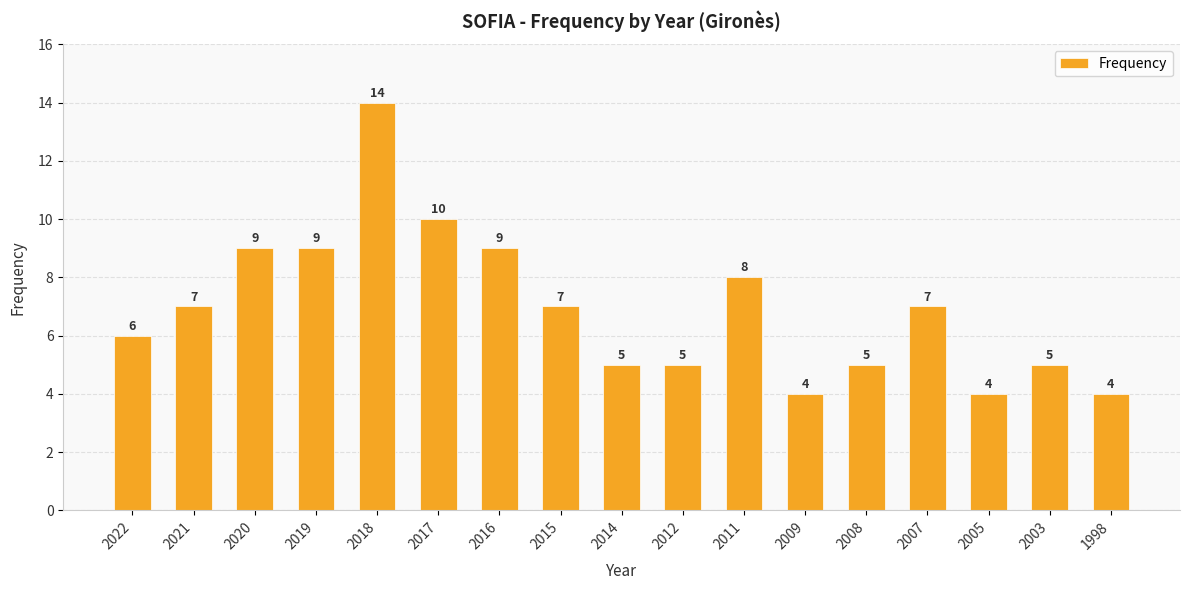

What is the ratio of the value at 2015 to the value at 2008?

1.4